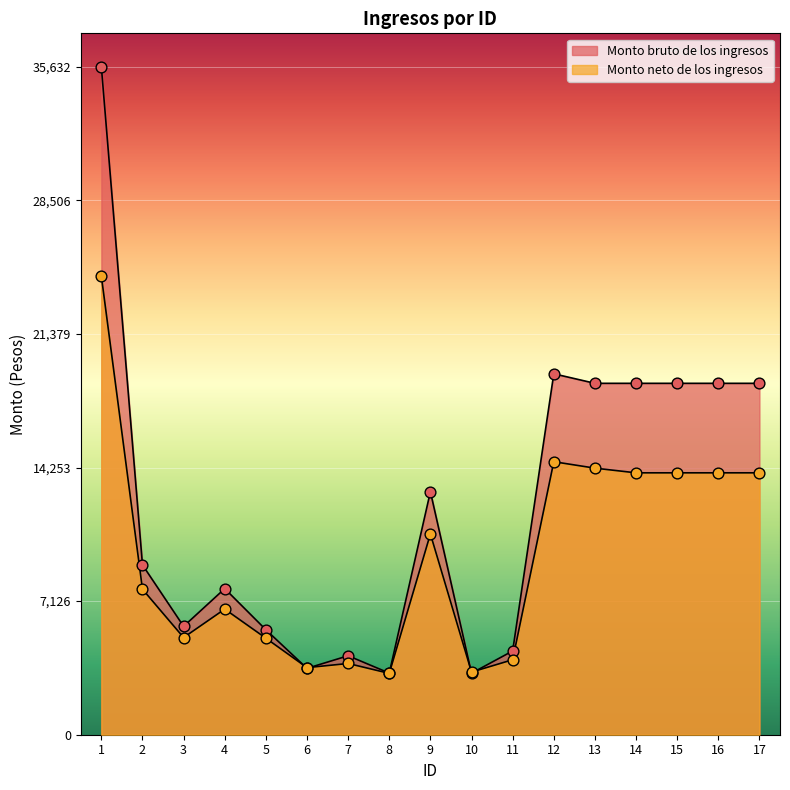

Which series has the largest total across all categories?

Monto bruto de los ingresos